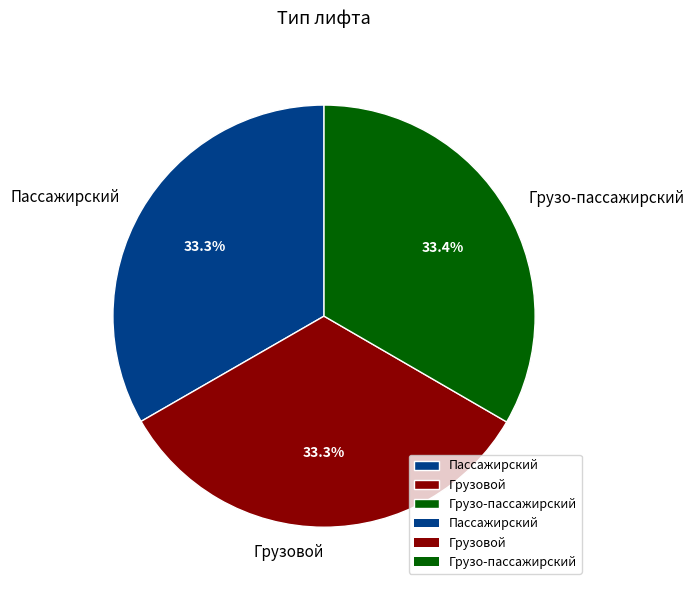

How many segments does this pie chart have?

3